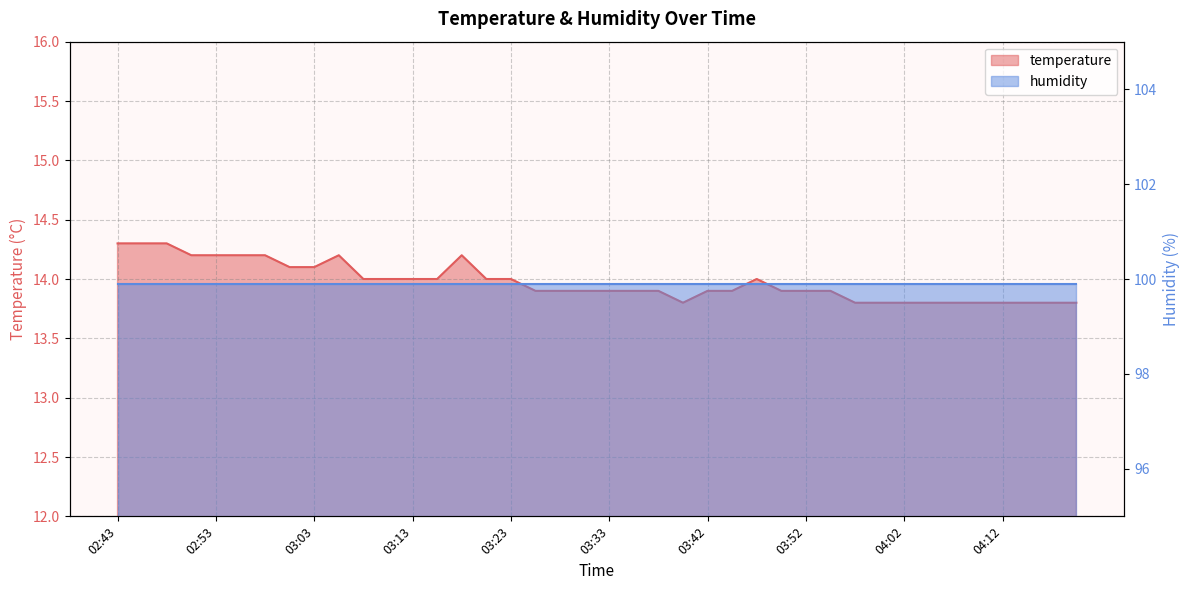

Reading left to right, what are all the values shown in this chart?

02:43=14.3	02:46=14.3	02:48=14.3	02:51=14.2	02:53=14.2	02:56=14.2	02:58=14.2	03:01=14.1	03:03=14.1	03:06=14.2	03:08=14.0	03:11=14.0	03:13=14.0	03:16=14.0	03:18=14.2	03:20=14.0	03:23=14.0	03:25=13.9	03:28=13.9	03:30=13.9	03:33=13.9	03:35=13.9	03:38=13.9	03:40=13.8	03:42=13.9	03:45=13.9	03:47=14.0	03:50=13.9	03:52=13.9	03:55=13.9	03:57=13.8	04:00=13.8	04:02=13.8	04:05=13.8	04:07=13.8	04:10=13.8	04:12=13.8	04:14=13.8	04:17=13.8	04:19=13.8